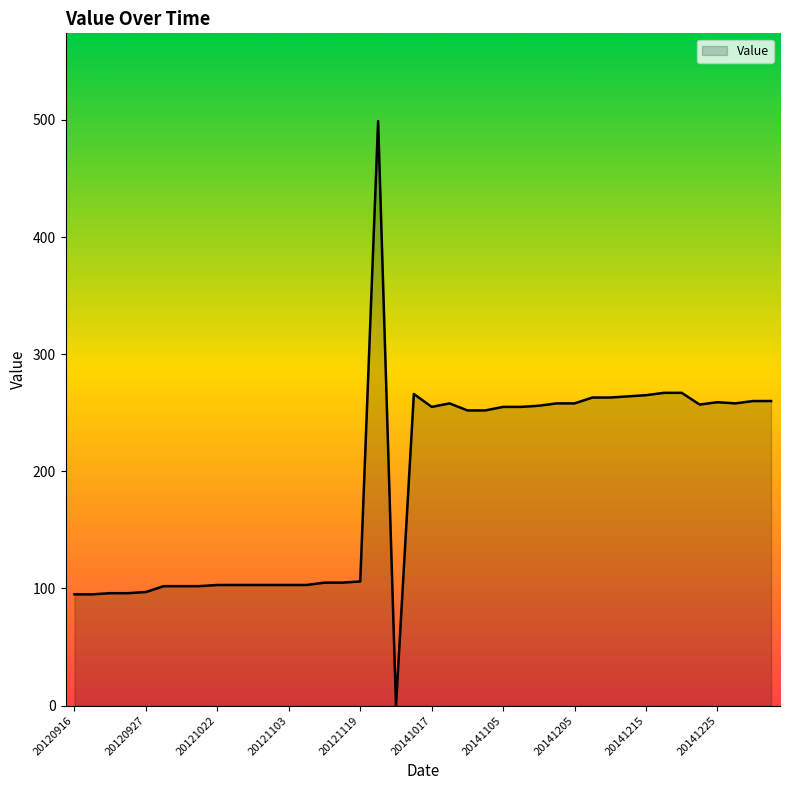

What is the maximum value shown in the chart?

499